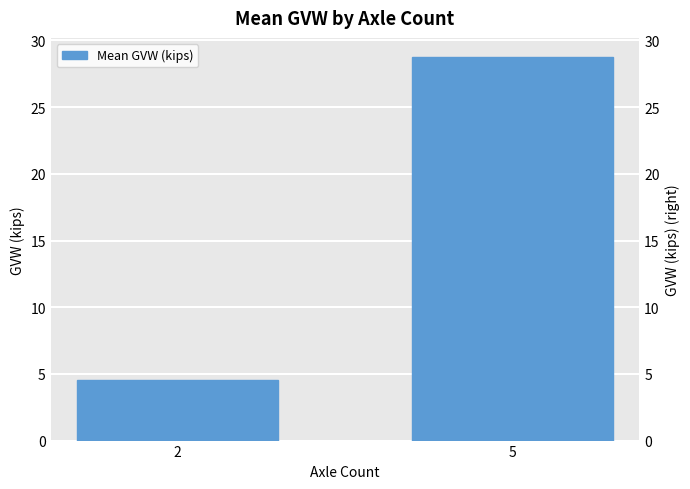

Between 5 and 2, which is larger?

5